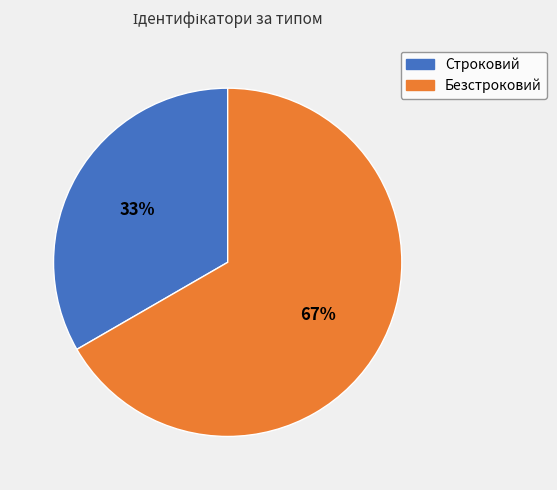

Rank the categories by value from highest to lowest.

Безстроковий, Строковий